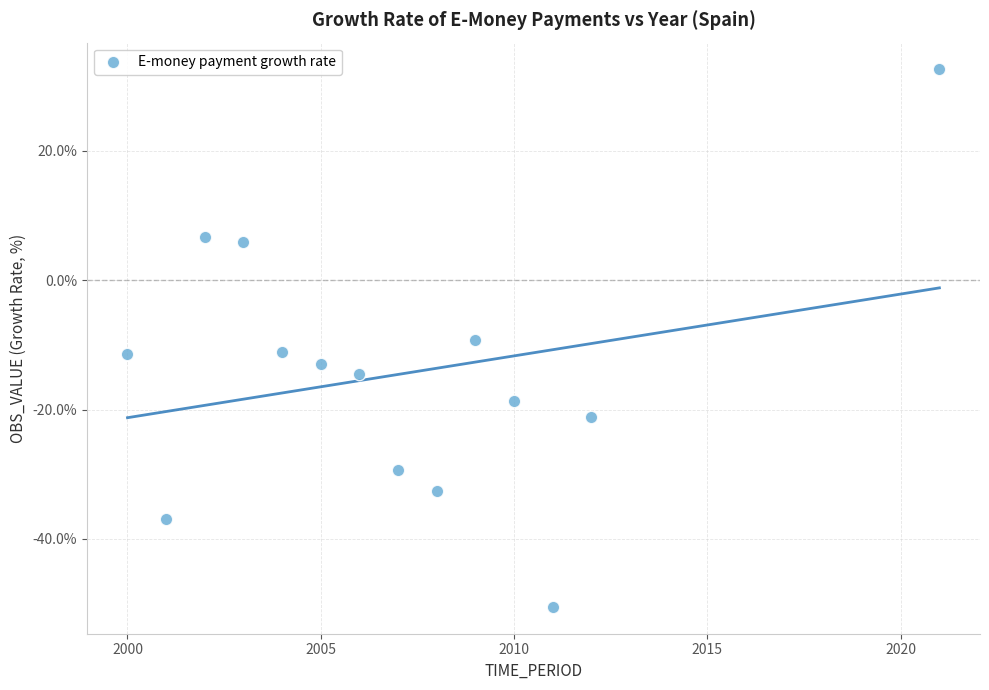

What is the range of X values (max minus min)?

21.0